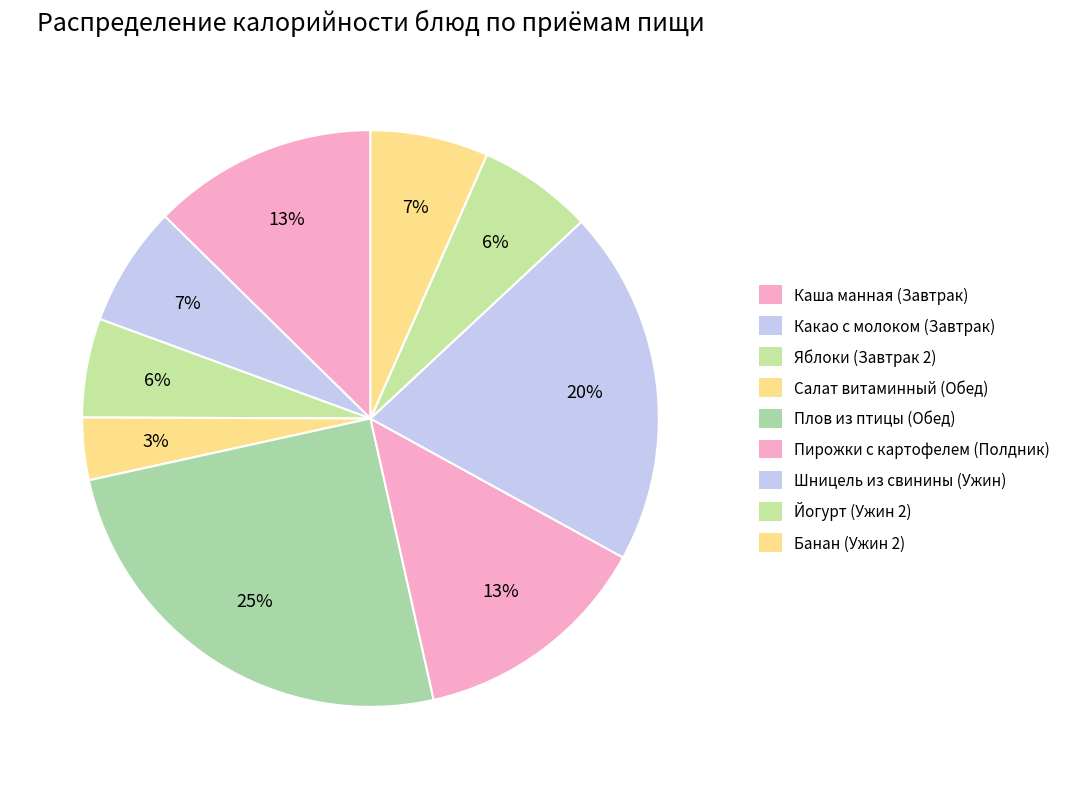

Count the number of slices in the pie.

9